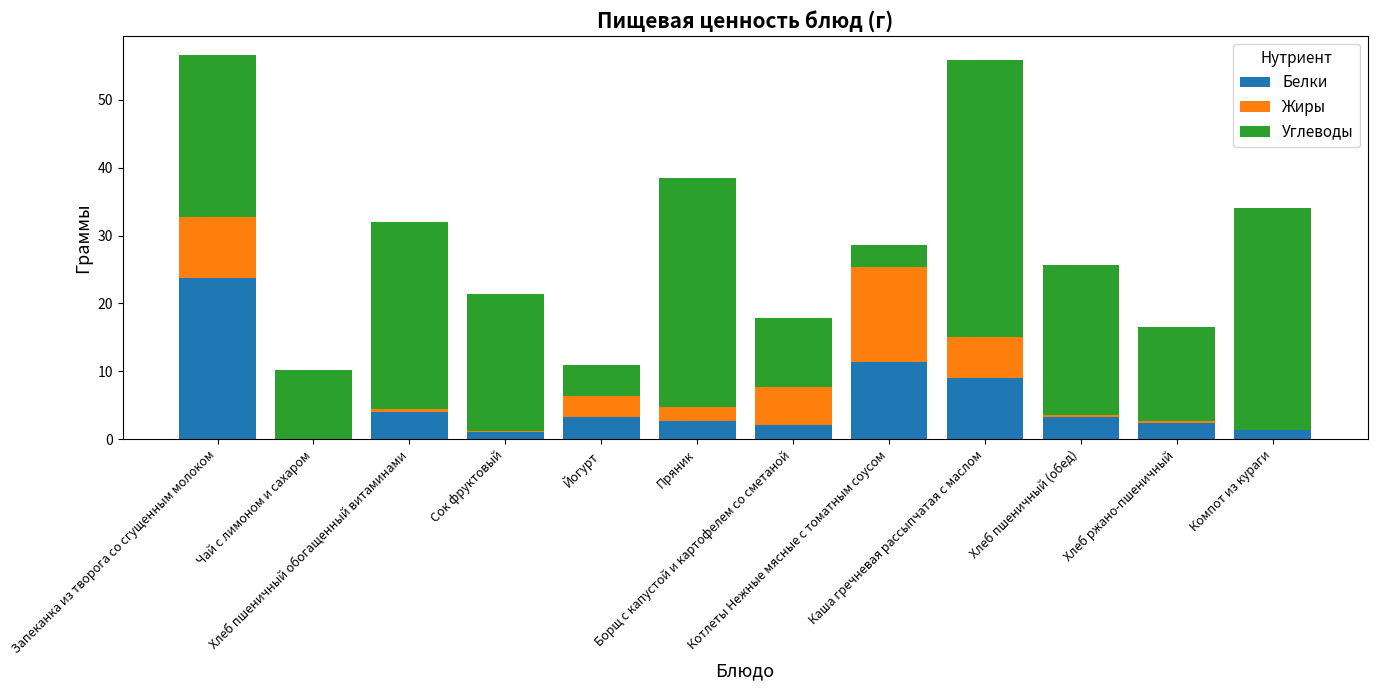

What is the sum of all Белки values?

64.0